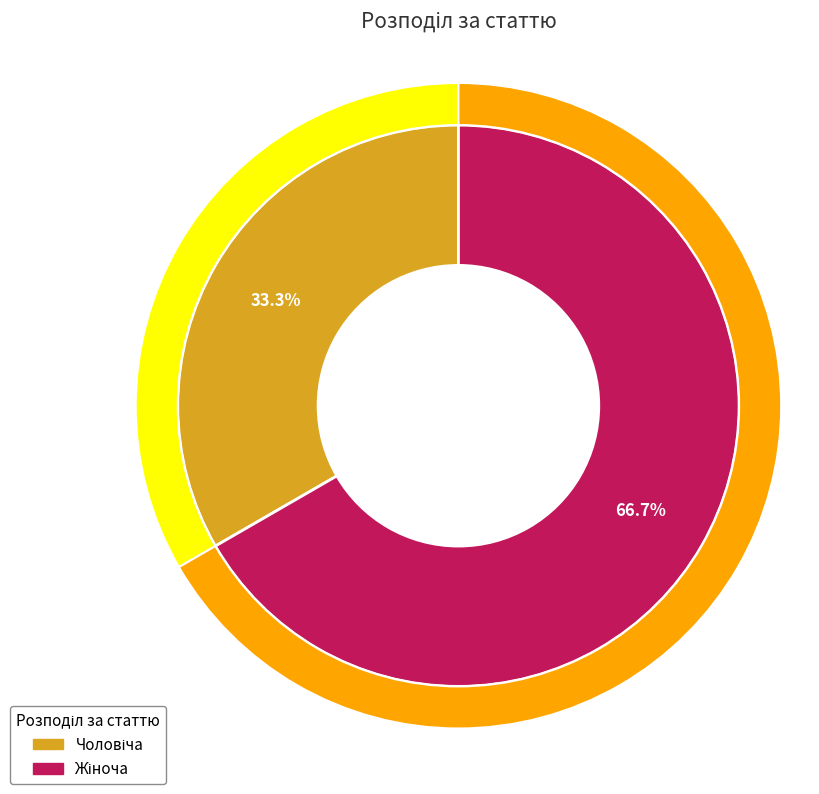

To the nearest percent, what is the combined percentage of Жіноча and Чоловіча?

100%